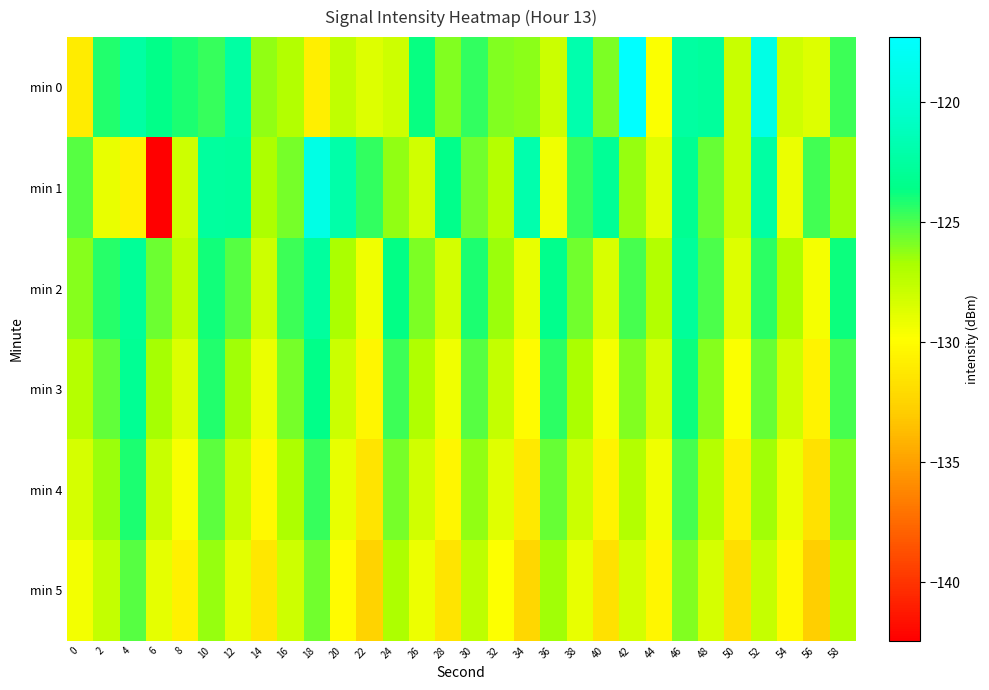

What is the difference between the highest and lowest values at 0?

5.8